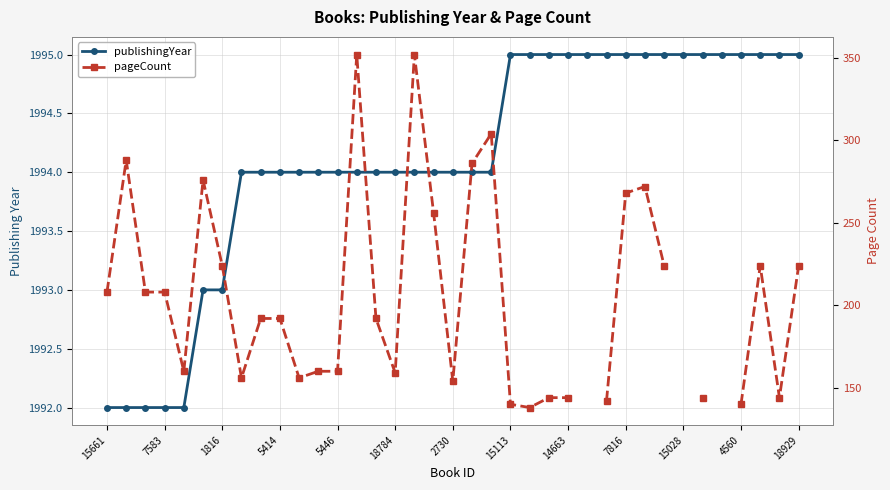

List the labels in order of pageCount value, largest first.

13, 16, 20, 7583, 19, 18784, 25, 28, 27, 17, 2730, 29, 15661, 1816, 5414, 14663, 7816, 14, 5446, 4560, 18929, 15, 15113, 15028, 18, 23, 24, 26, 21, 30, 32, 34, 36, 31, 35, 33, 22